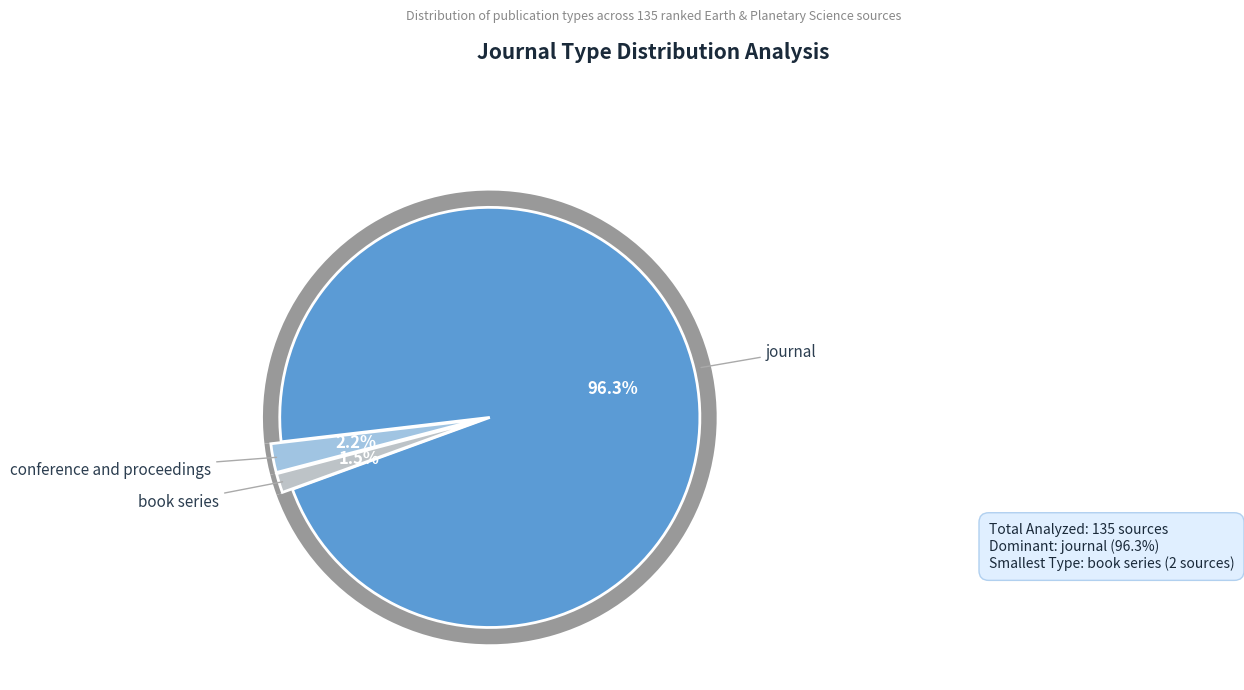

The conference and proceedings slice represents 2% of the pie. True or false?

True